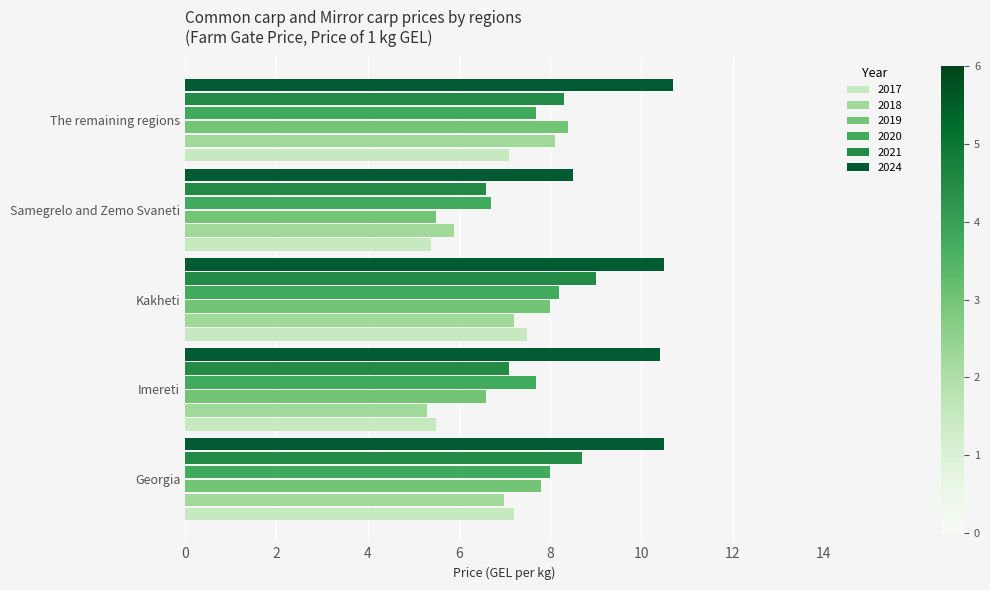

Count the number of categories in the chart.

5